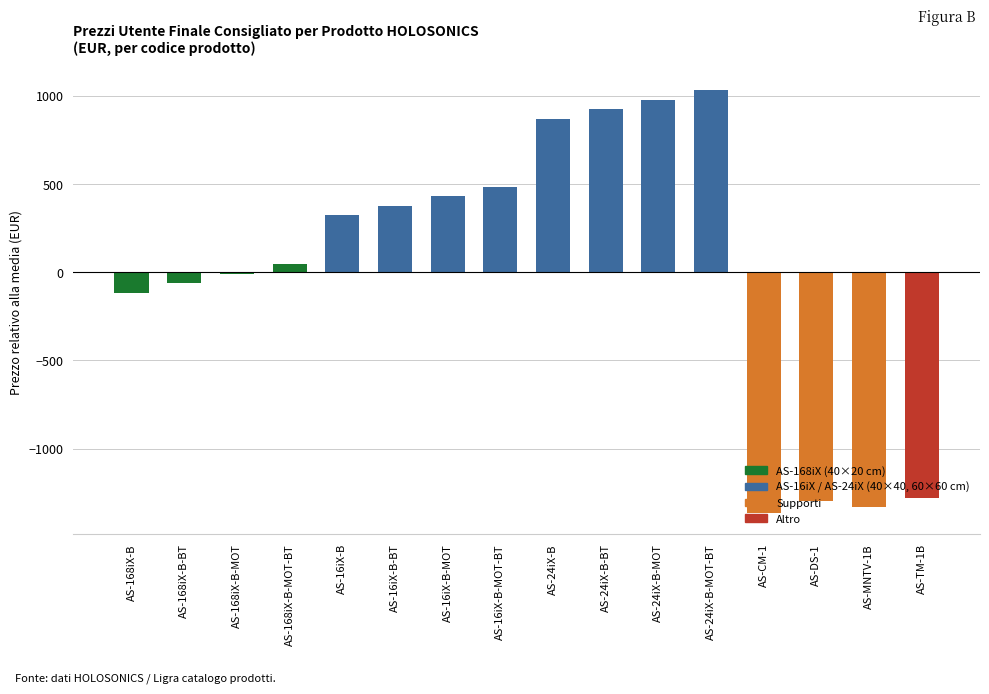

Between AS-24iX-B-MOT-BT and AS-CM-1, which is larger?

AS-24iX-B-MOT-BT